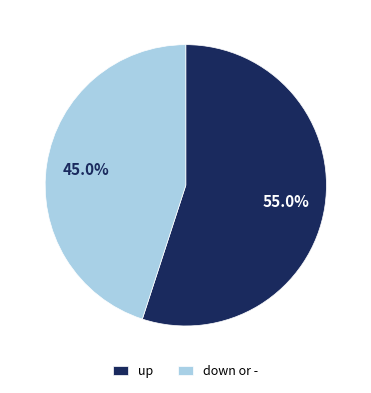

Combined, what portion of the pie is up and down or -?

100.0%